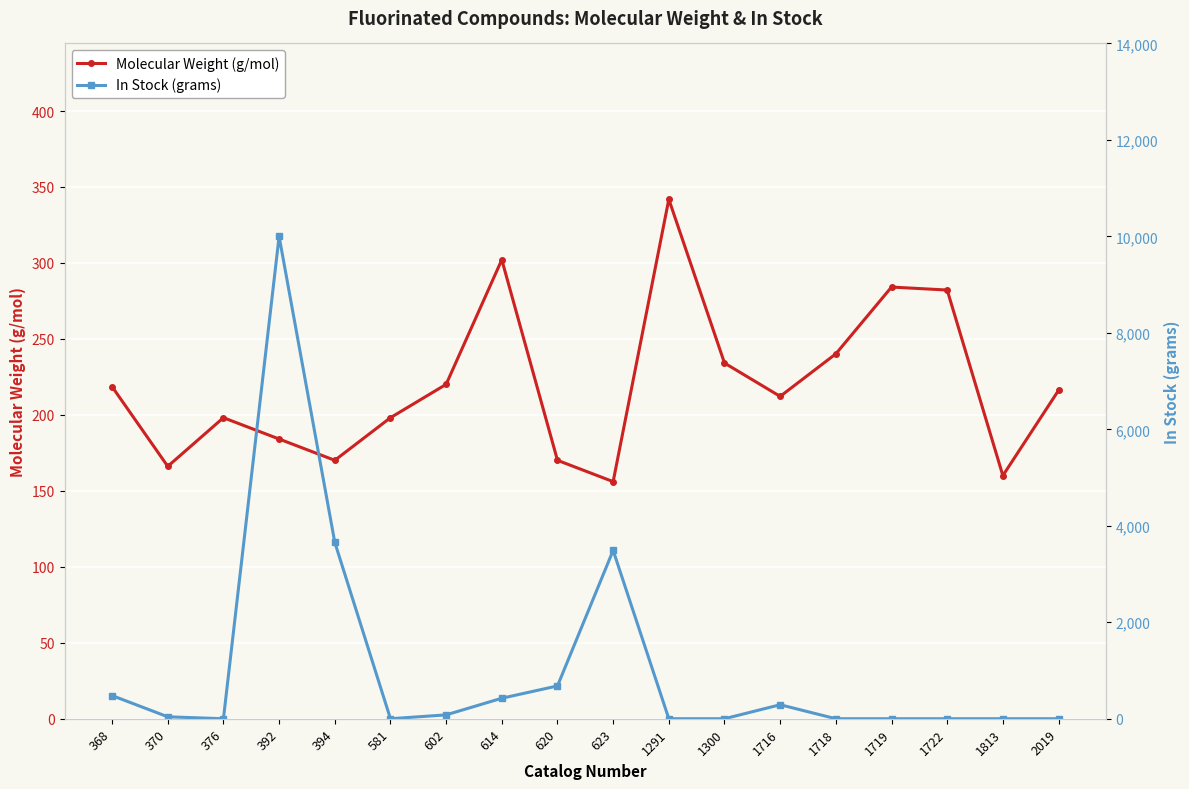

How many categories are shown in the chart?

18